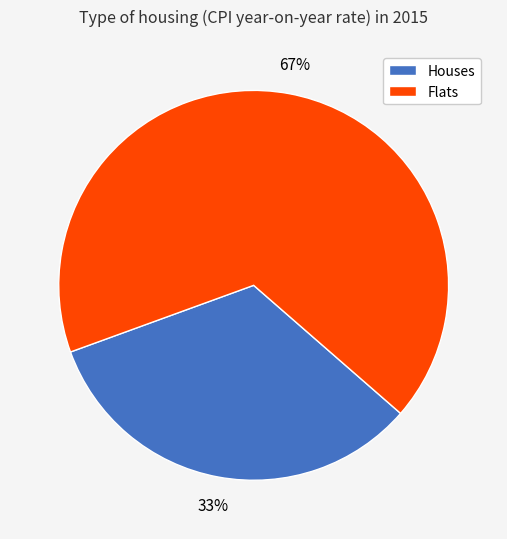

Which slice is the smallest?

Houses